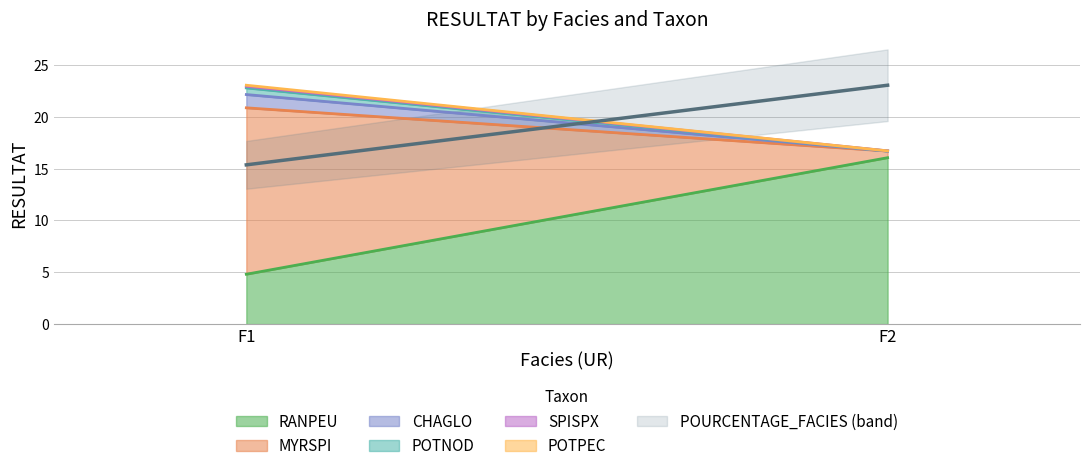

Rank the series at F1 from highest to lowest value.

MYRSPI, RANPEU, CHAGLO, POTNOD, SPISPX, POTPEC